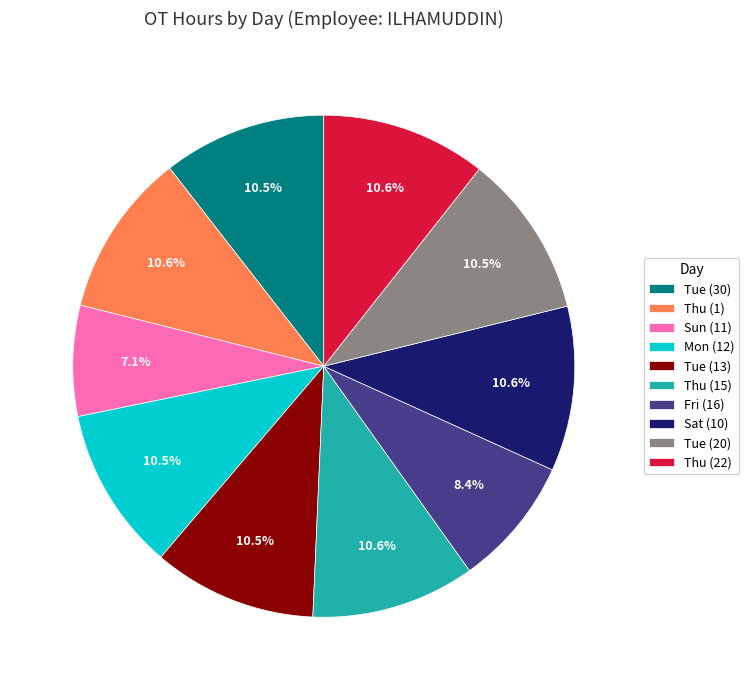

Approximately how many times larger is the value at Sun (11) compared to Tue (20)?

0.7